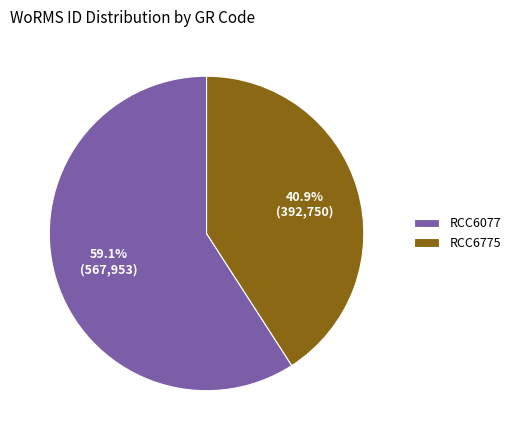

To the nearest percent, what percentage of the pie is RCC6775?

41%